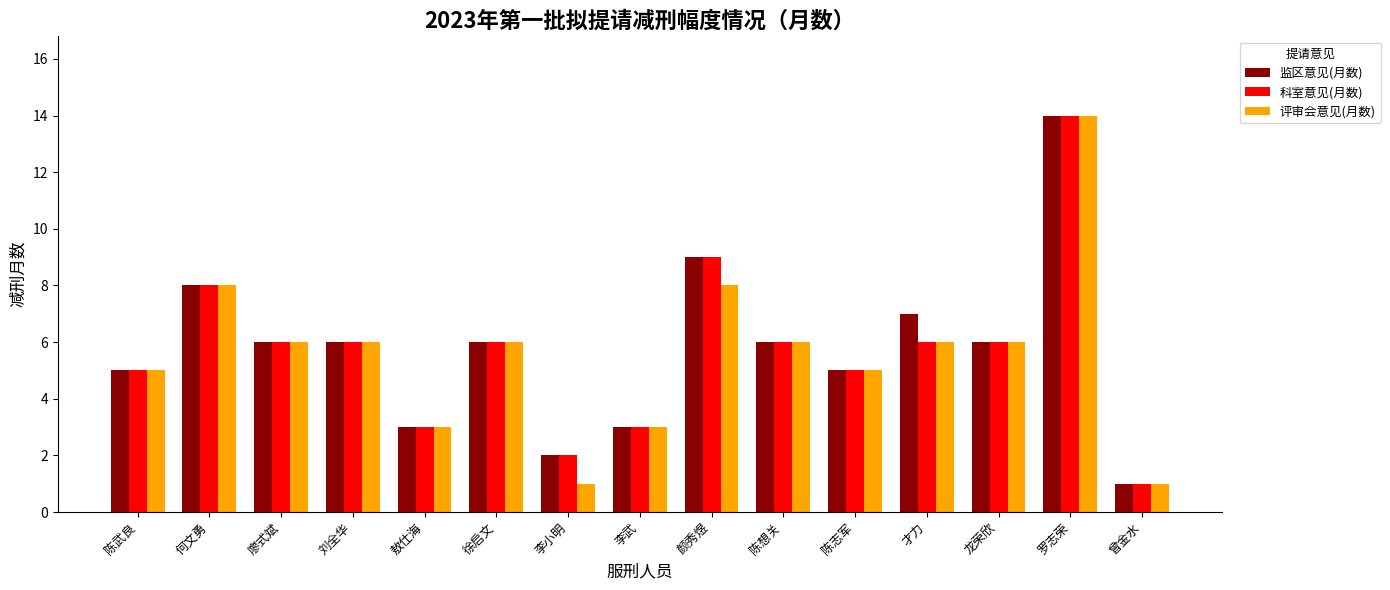

What is the sum of the 科室意见(月数) values at 颜秀煜 and 陈志军?

14